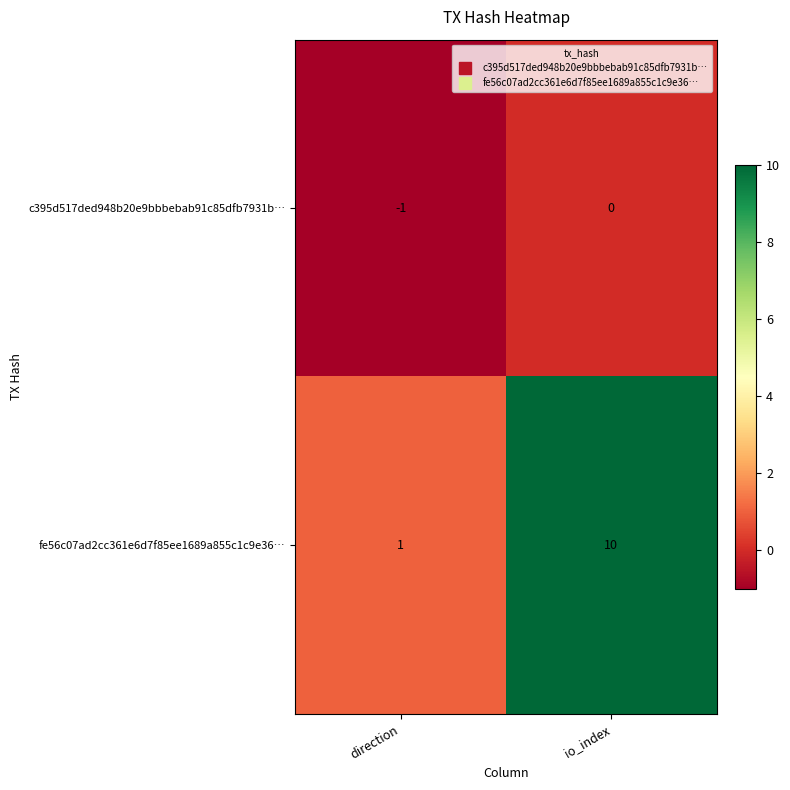

What is the greatest value displayed?

10